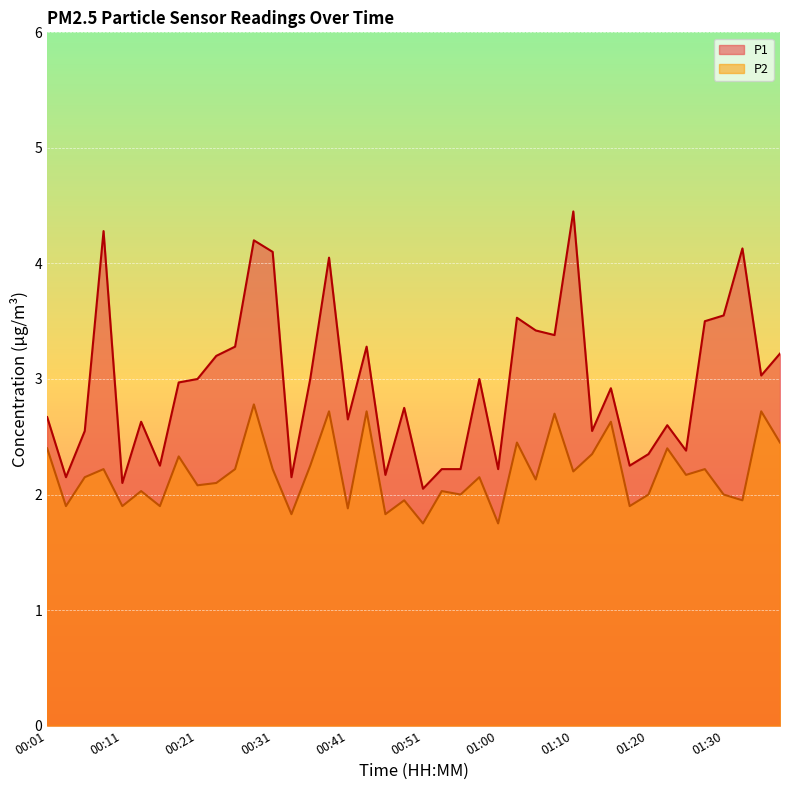

Reading left to right, what are all the values shown in this chart?

P1: 00:01=2.7	00:03=2.1	00:06=2.5	00:08=4.3	00:11=2.1	00:14=2.6	00:16=2.2	00:19=3.0	00:21=3.0	00:24=3.2	00:26=3.3	00:28=4.2	00:31=4.1	00:33=2.1	00:36=3.0	00:38=4.0	00:41=2.6	00:43=3.3	00:46=2.2	00:48=2.8	00:51=2.0	00:53=2.2	00:55=2.2	00:58=3.0	01:00=2.2	01:03=3.5	01:05=3.4	01:08=3.4	01:10=4.5	01:13=2.5	01:15=2.9	01:18=2.2	01:20=2.4	01:23=2.6	01:25=2.4	01:28=3.5	01:30=3.5	01:32=4.1	01:35=3.0	01:37=3.2
P2: 00:01=2.4	00:03=1.9	00:06=2.1	00:08=2.2	00:11=1.9	00:14=2.0	00:16=1.9	00:19=2.3	00:21=2.1	00:24=2.1	00:26=2.2	00:28=2.8	00:31=2.2	00:33=1.8	00:36=2.2	00:38=2.7	00:41=1.9	00:43=2.7	00:46=1.8	00:48=1.9	00:51=1.8	00:53=2.0	00:55=2.0	00:58=2.1	01:00=1.8	01:03=2.5	01:05=2.1	01:08=2.7	01:10=2.2	01:13=2.4	01:15=2.6	01:18=1.9	01:20=2.0	01:23=2.4	01:25=2.2	01:28=2.2	01:30=2.0	01:32=1.9	01:35=2.7	01:37=2.5